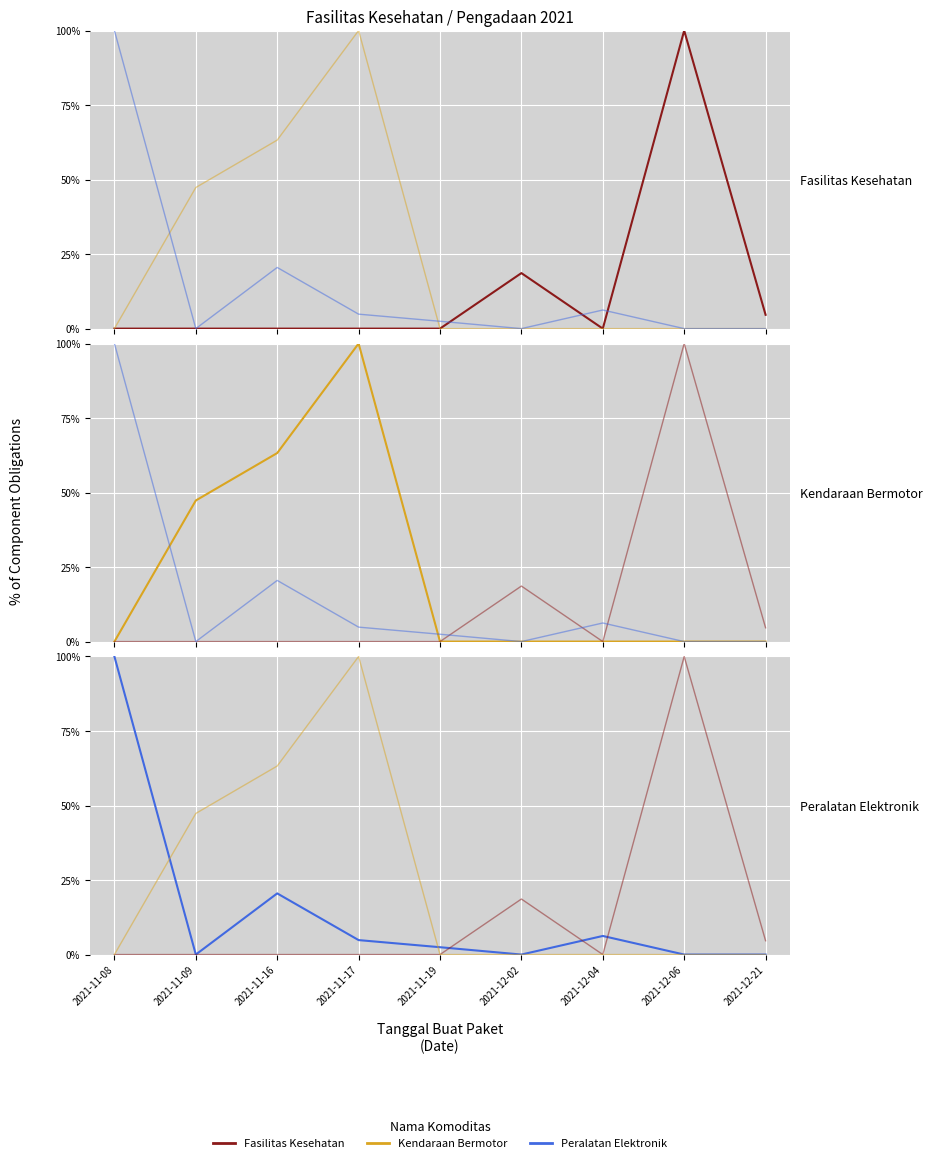

What is the difference between the Fasilitas Kesehatan values at 2021-12-21 and 2021-11-09?

4.6